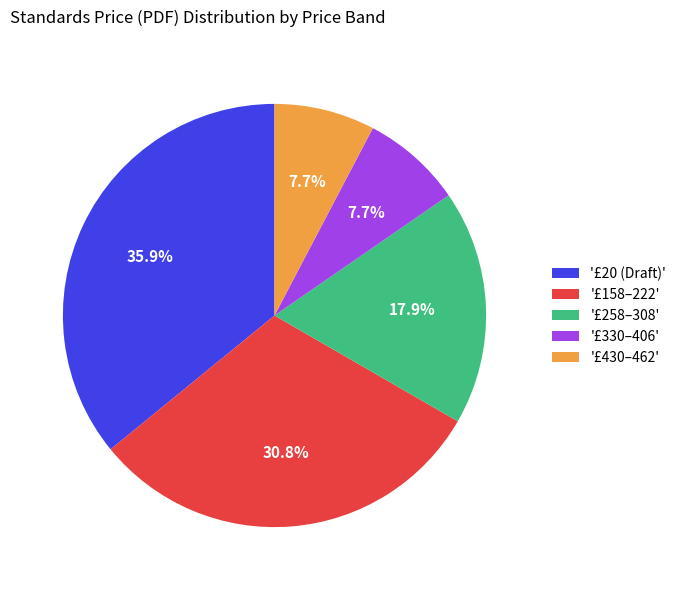

Do '£330–406' and '£430–462' together represent more than half of the pie?

No